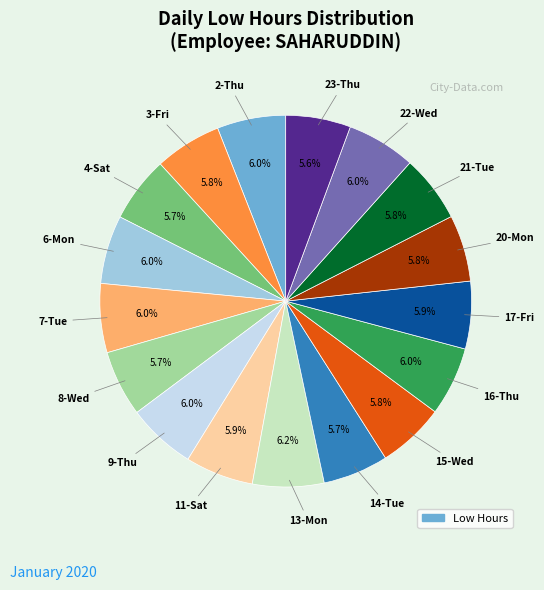

Is there any slice that represents more than half of the pie?

No